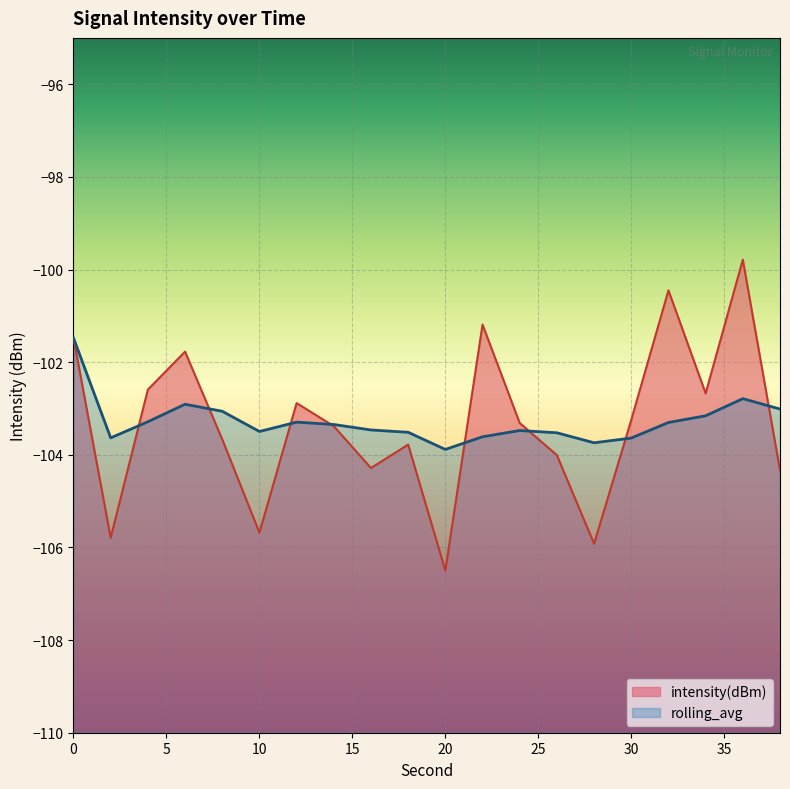

The intensity(dBm) series shows -104.3 at 16. True or false?

True